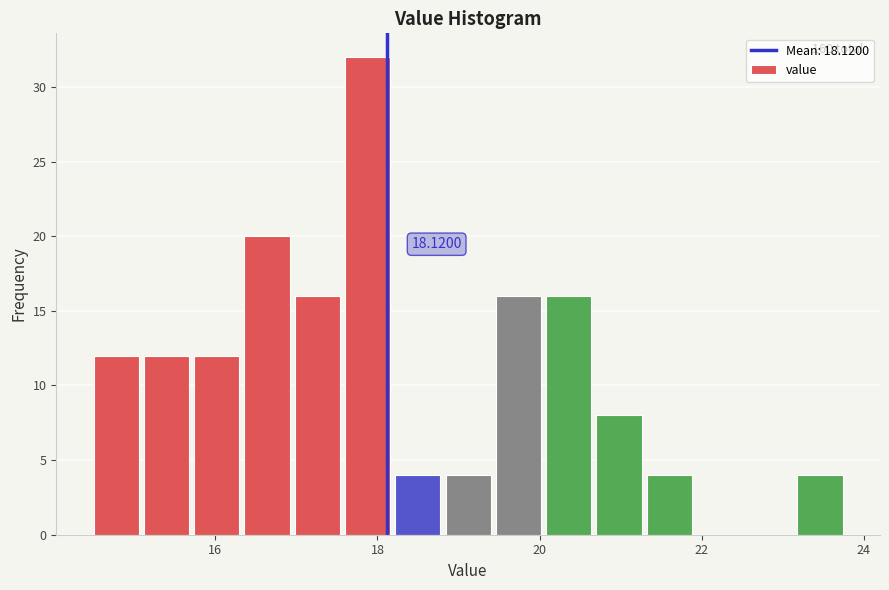

Read against the x-axis, roughly where is the centre of the tallest bar?

17.8